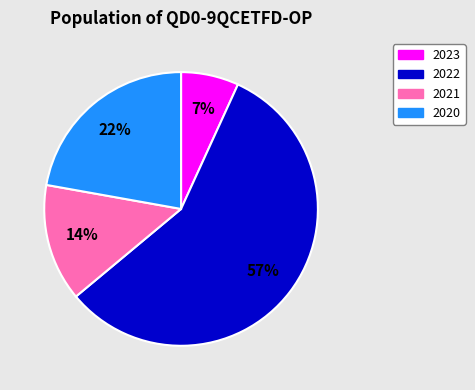

Between 2021 and 2022, which is larger?

2022